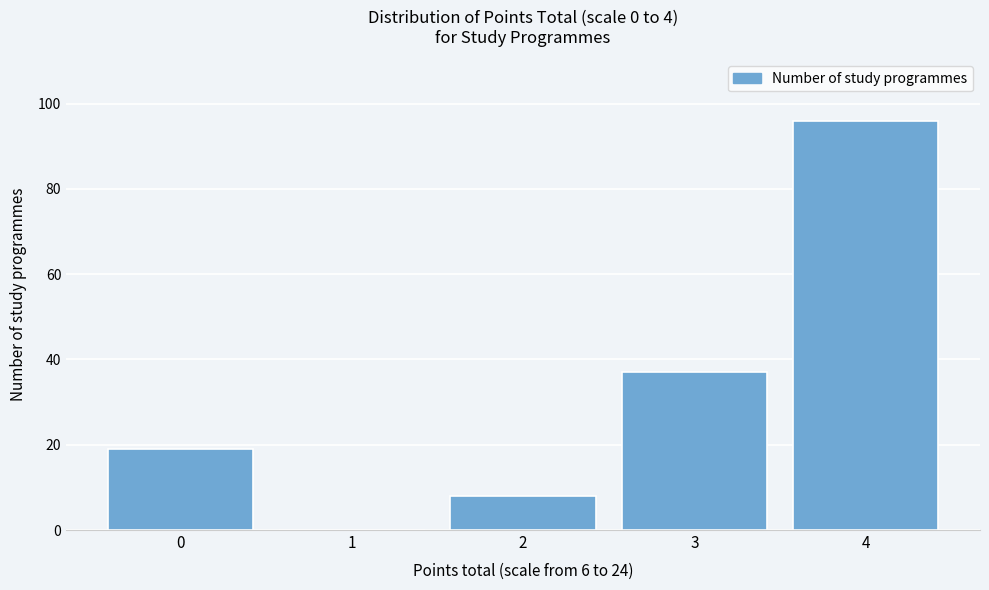

Reading left to right, what are all the values shown in this chart?

0=19	1=0	2=8	3=37	4=96